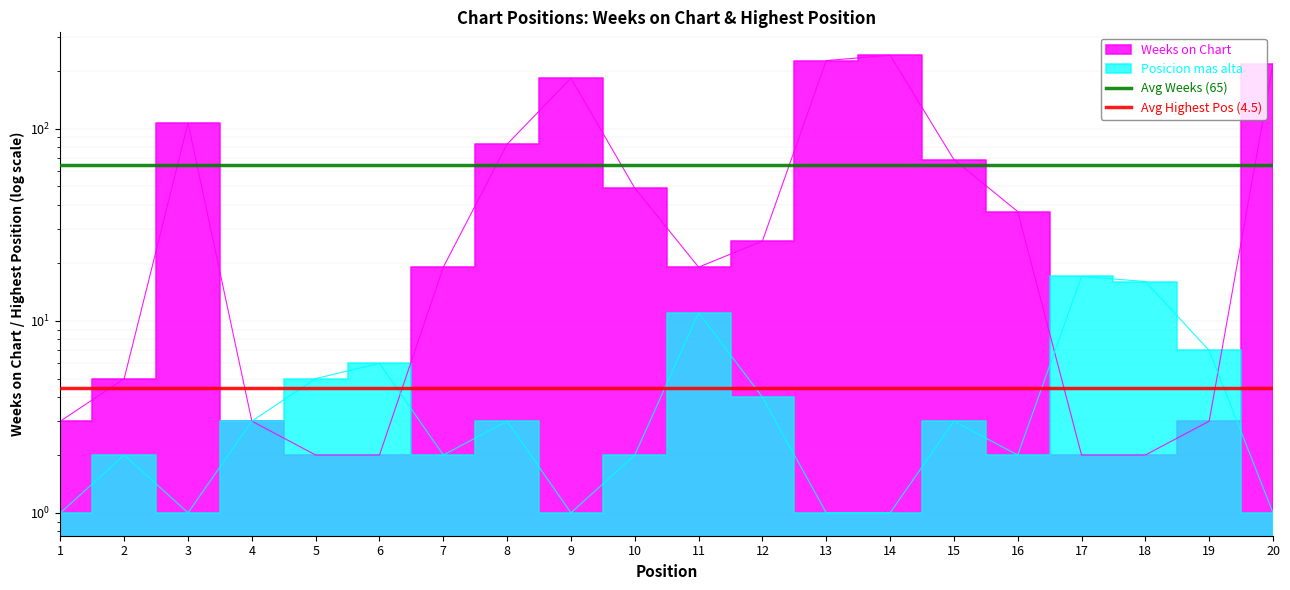

What is the sum of the Avg Highest Pos (4.5) values at 2 and 1?

8.9